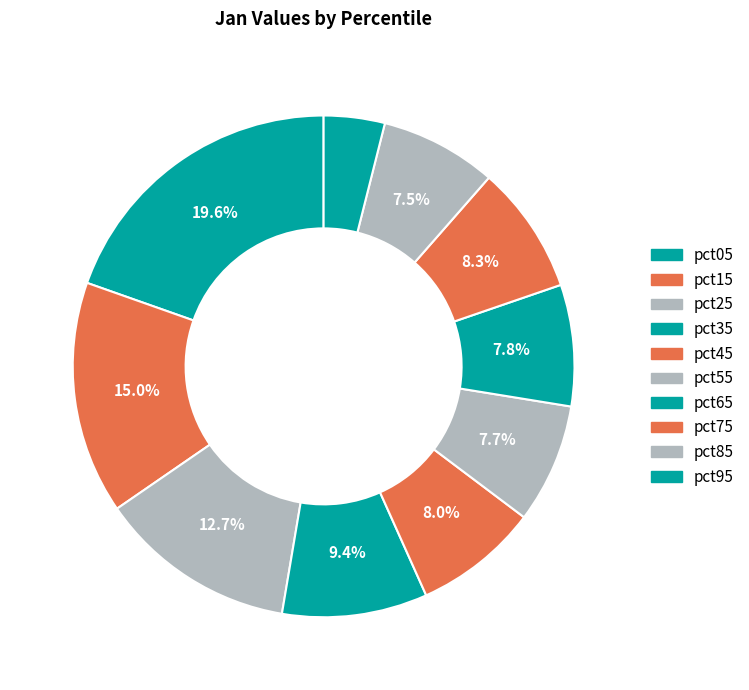

Which slice is the smallest?

pct95